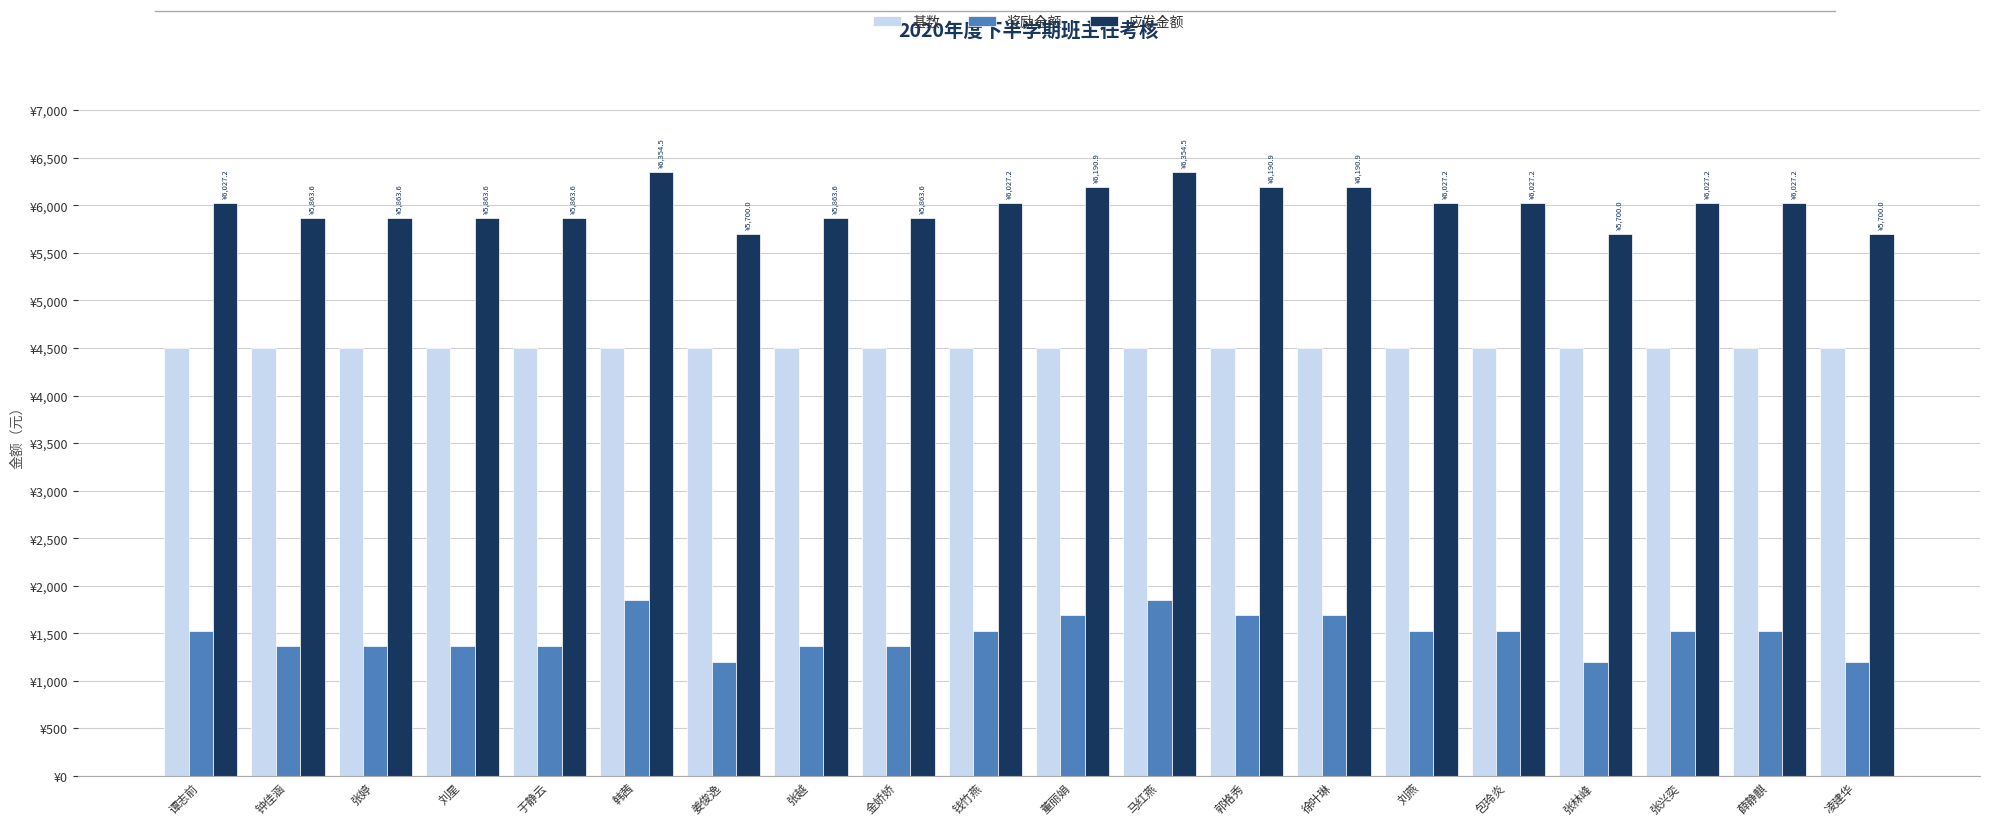

At which label does 奖励金额 first exceed 1527?

谭志前